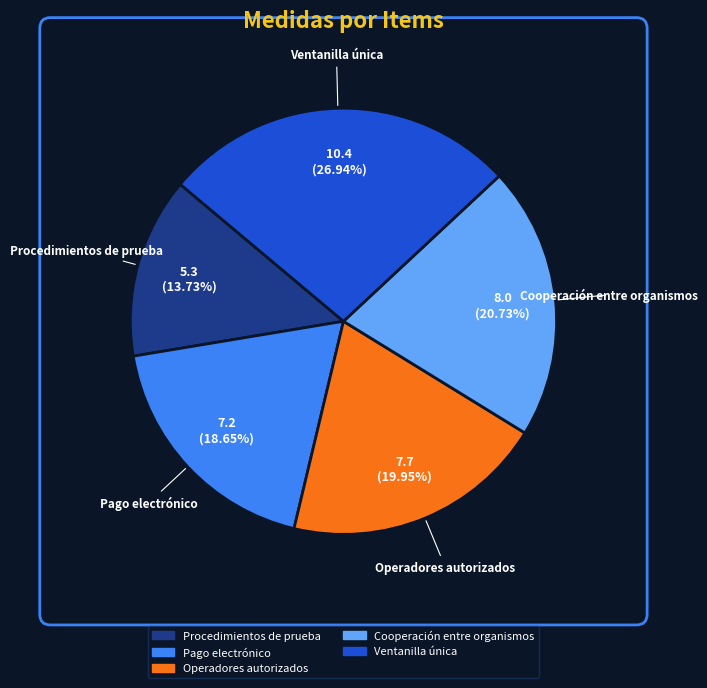

Is there a majority slice in this chart?

No